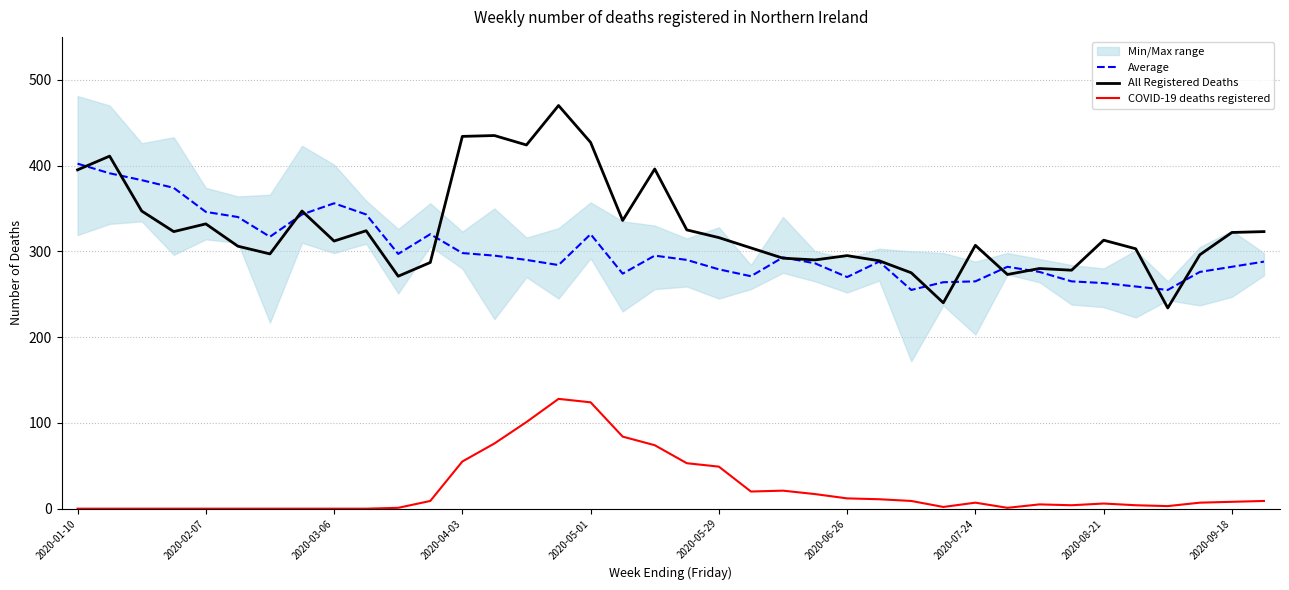

How many lines are shown in the chart?

3